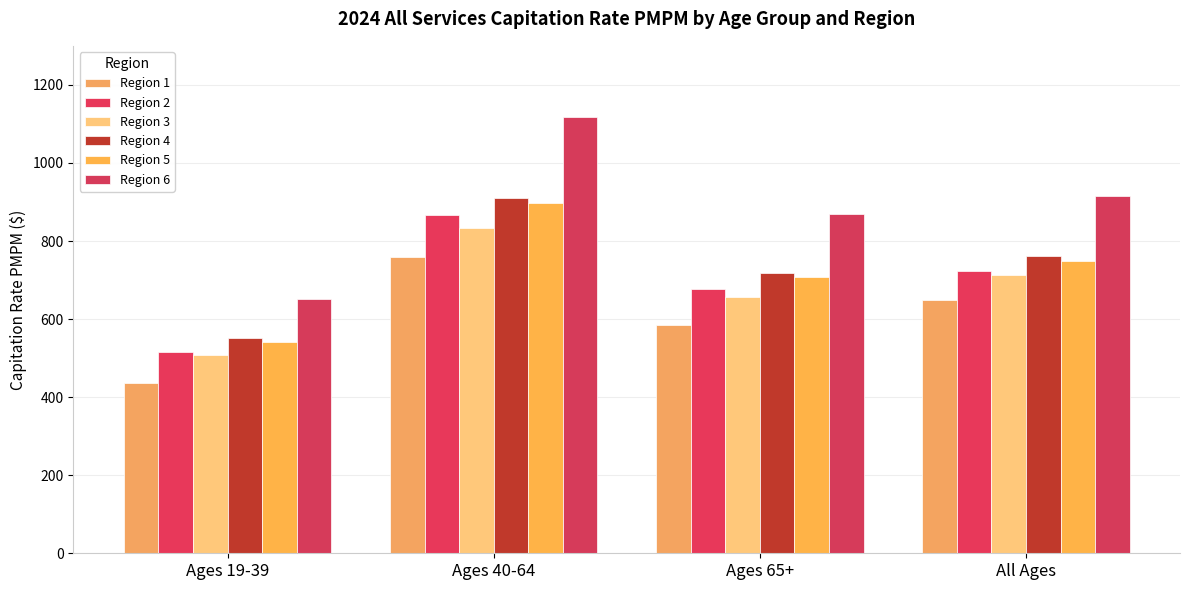

Are the bars grouped side by side (vs. stacked)?

Yes